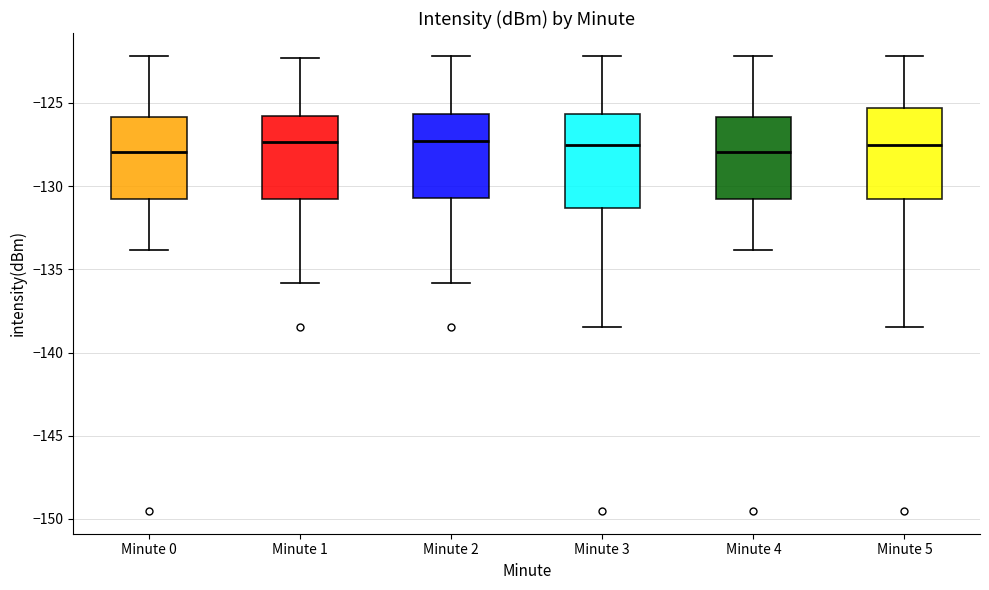

Reading left to right, transcribe this box plot: for each box, give where its median line is, the range the box spans, and where its two whiskers end, as read against the y-axis. The values are not printed on the chart, so give them approximately, as read against the axis.

Minute 0: median -128.0, box -131.0 to -126.0, whiskers -134.0 to -122.0
Minute 1: median -127.5, box -131.0 to -126.0, whiskers -136.0 to -122.5
Minute 2: median -127.5, box -130.5 to -125.5, whiskers -136.0 to -122.0
Minute 3: median -127.5, box -131.5 to -125.5, whiskers -138.5 to -122.0
Minute 4: median -128.0, box -131.0 to -126.0, whiskers -134.0 to -122.0
Minute 5: median -127.5, box -131.0 to -125.5, whiskers -138.5 to -122.0